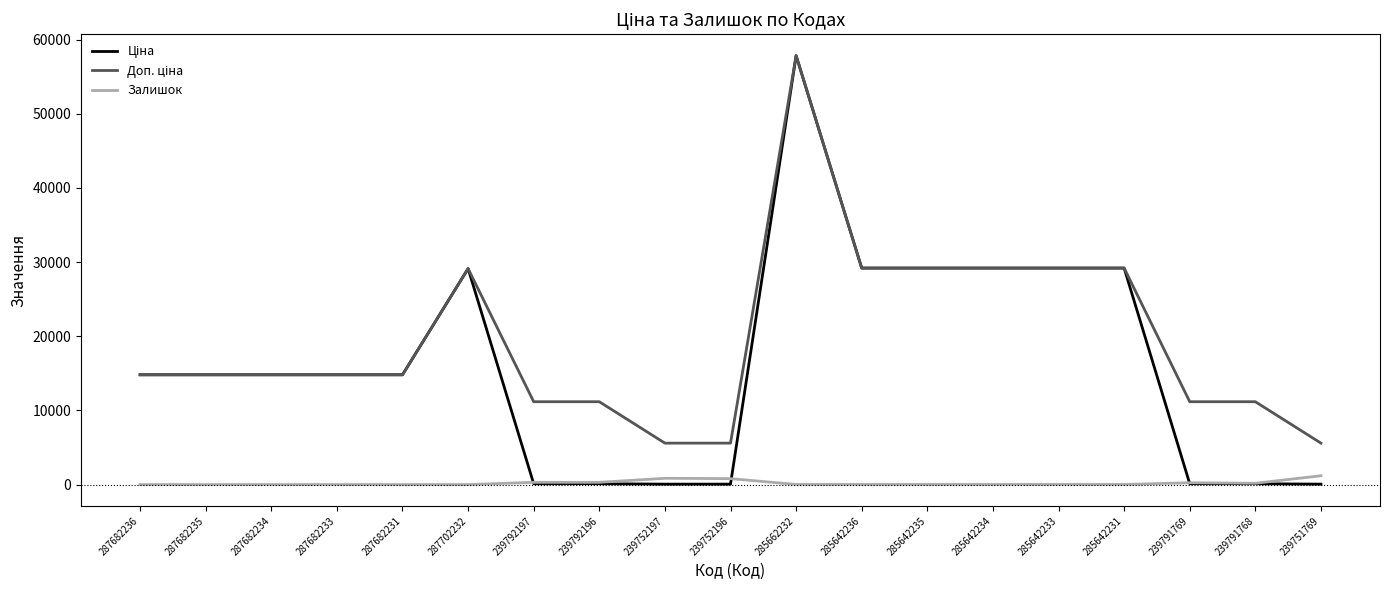

What is the sum of the Залишок values at 285642231 and 239751769?

1198.0